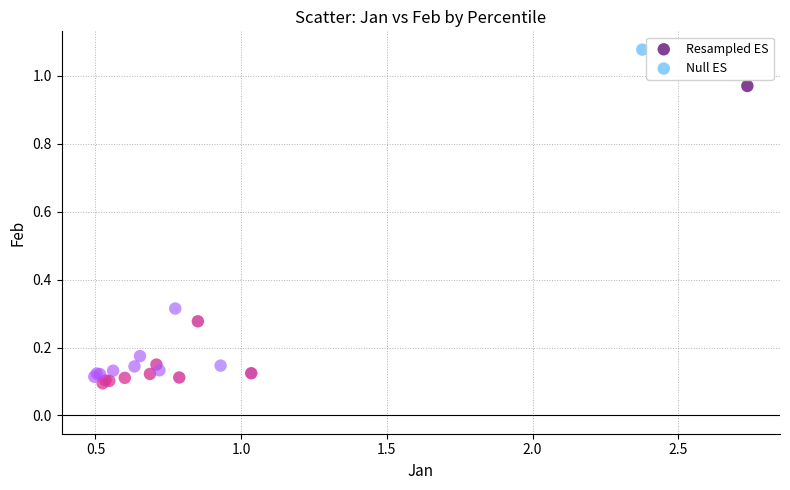

Which series reaches the minimum Y coordinate?

Resampled ES